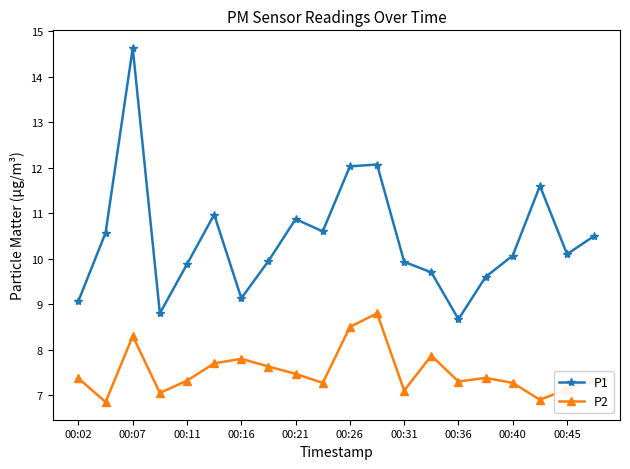

Rank the series by their average value, from highest to lowest.

P1, P2